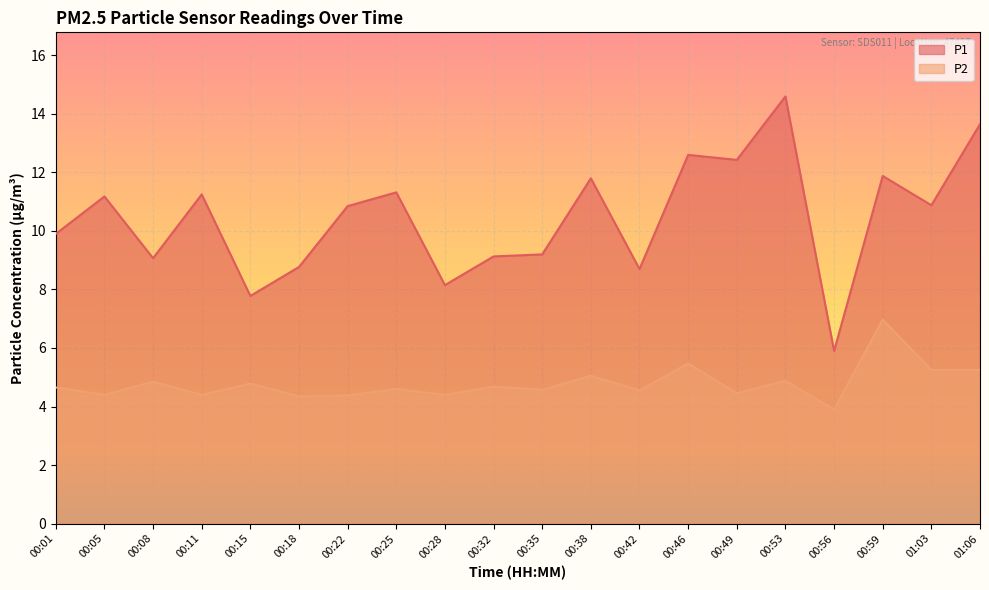

What is the label of the 14th point from the left?

00:46